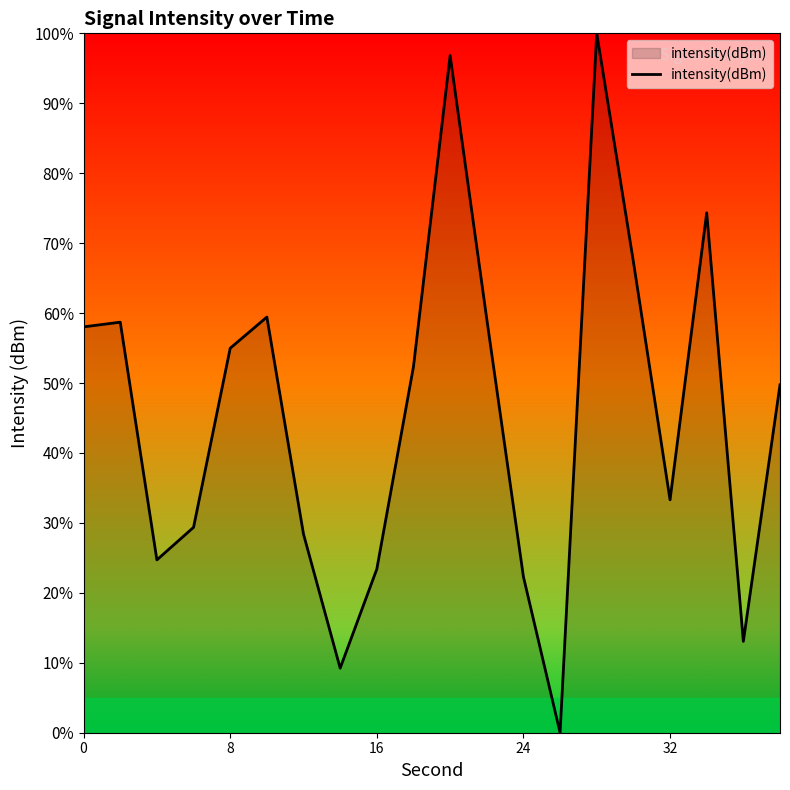

What is the difference between the maximum and second lowest values?

90.8